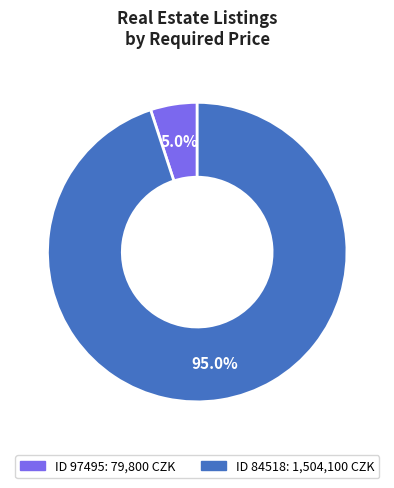

Does any single category account for the majority?

Yes